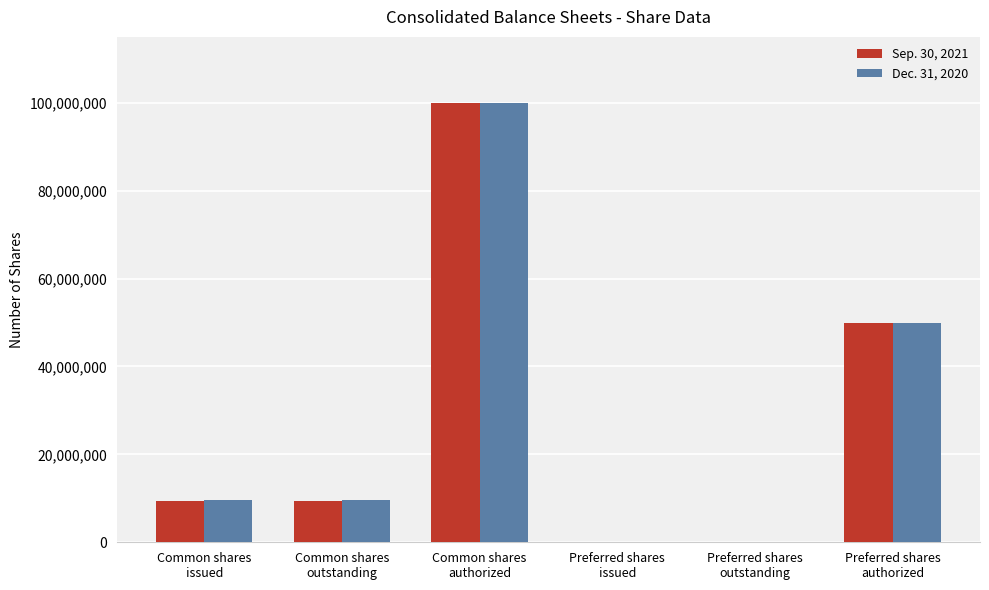

What is the maximum value for Dec. 31, 2020?

100000000